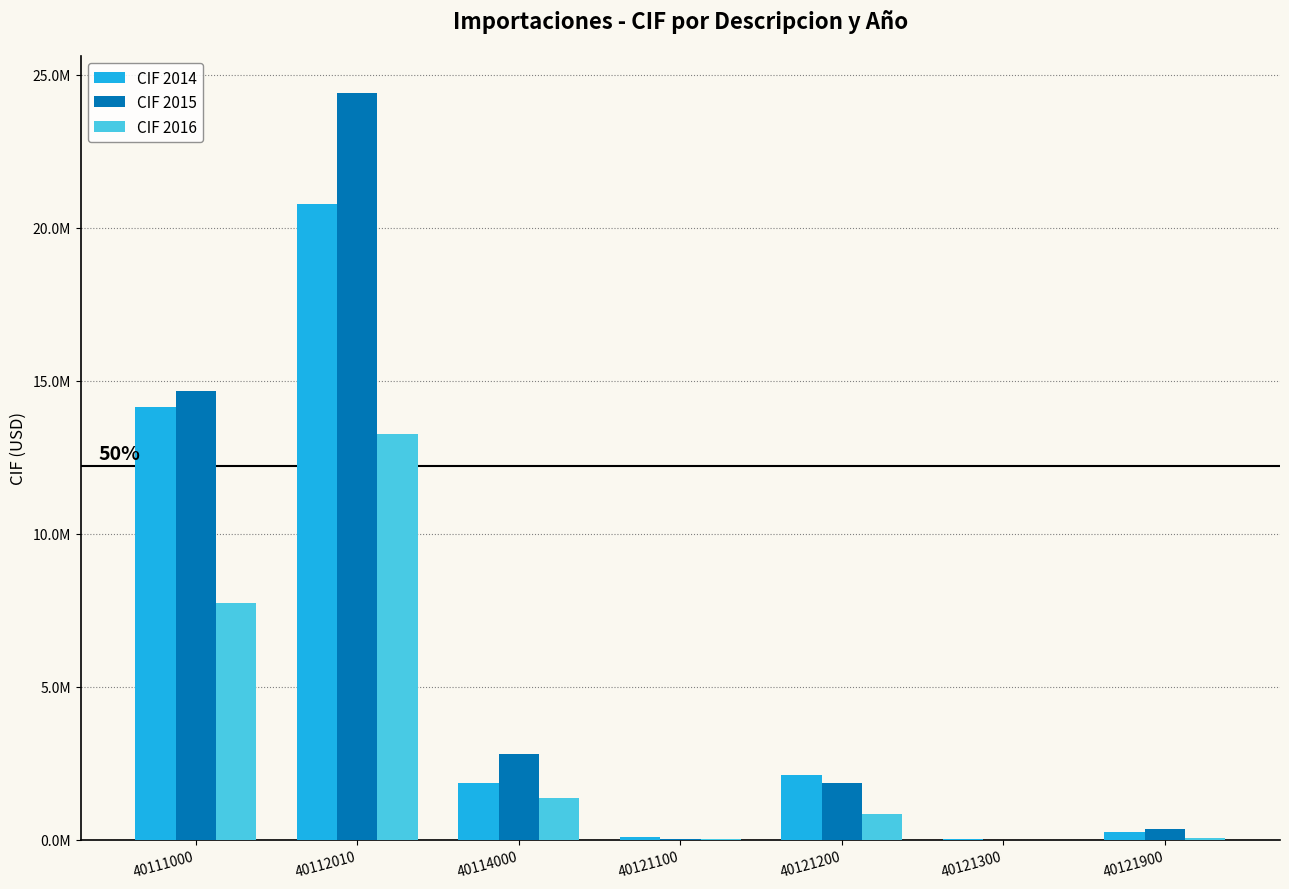

What are all the series names shown in the legend?

CIF 2014, CIF 2015, CIF 2016